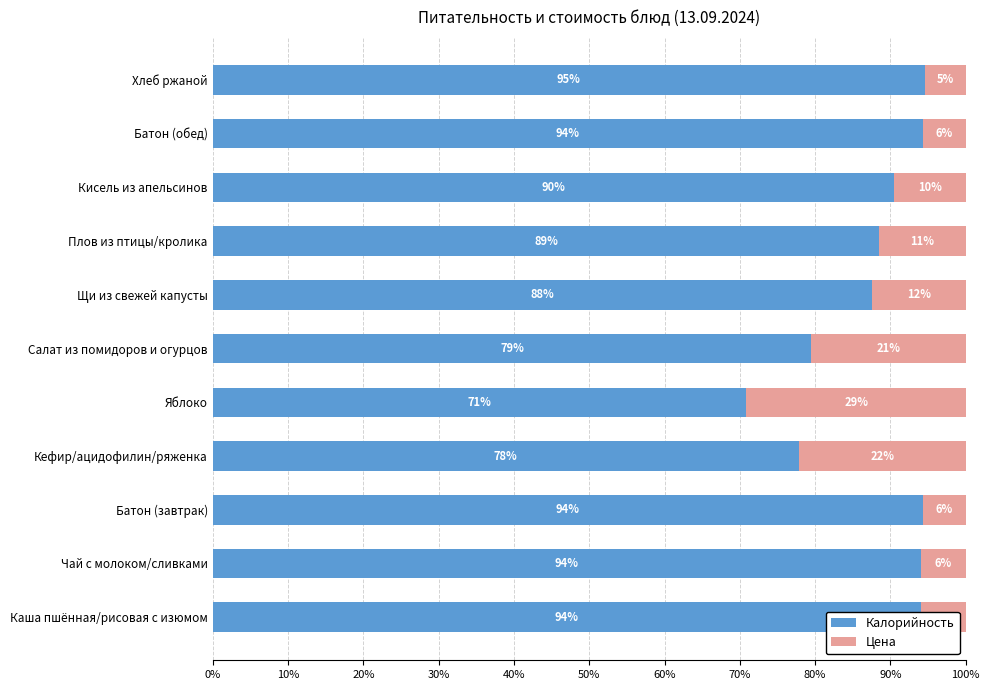

What is the total value across all series at Плов из птицы/кролика?

100.0